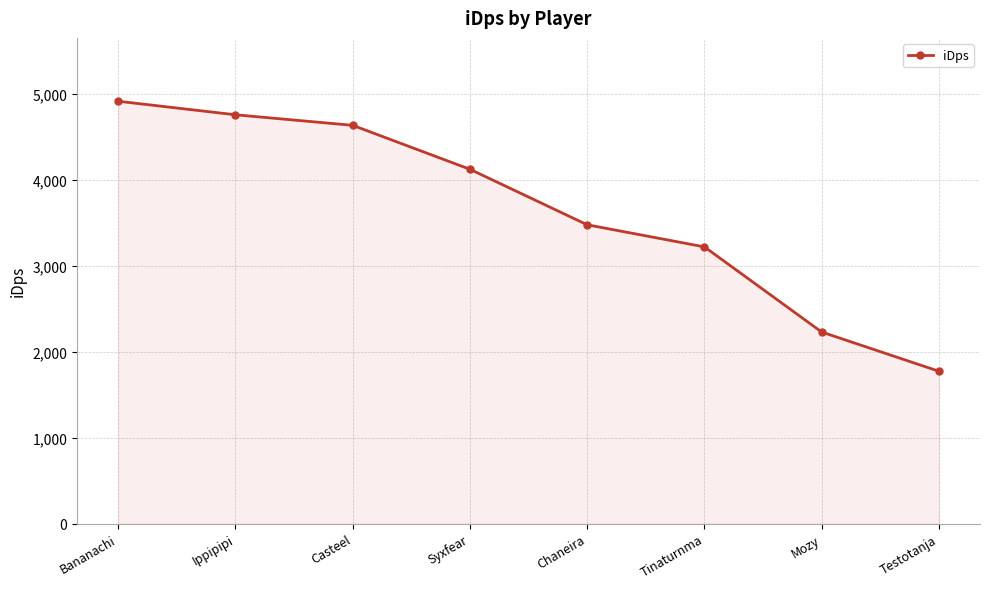

What is the minimum value shown in the chart?

1773.2